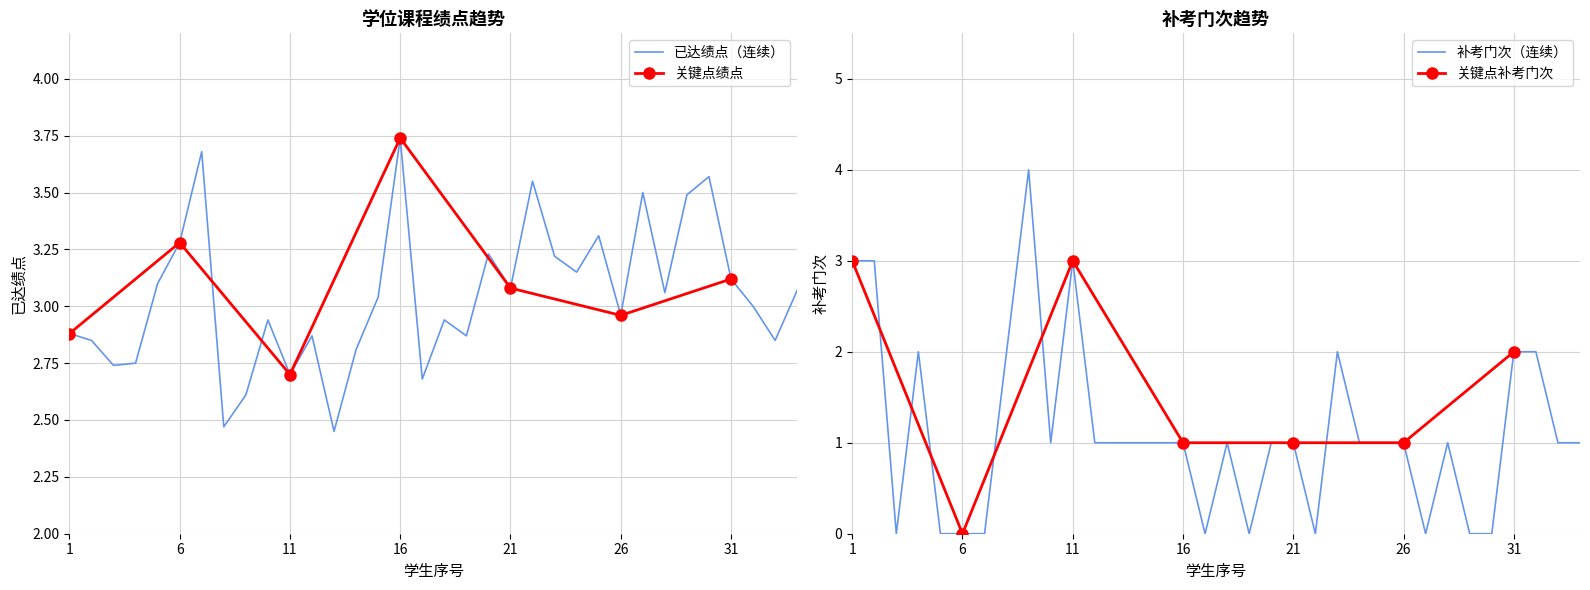

What is the value of the 已达绩点 point at the 24th from the left?

3.1